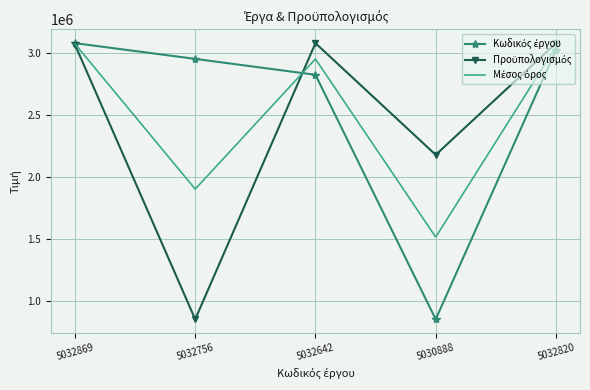

What is the spread (max minus min) of values at 5032820?

54758.2